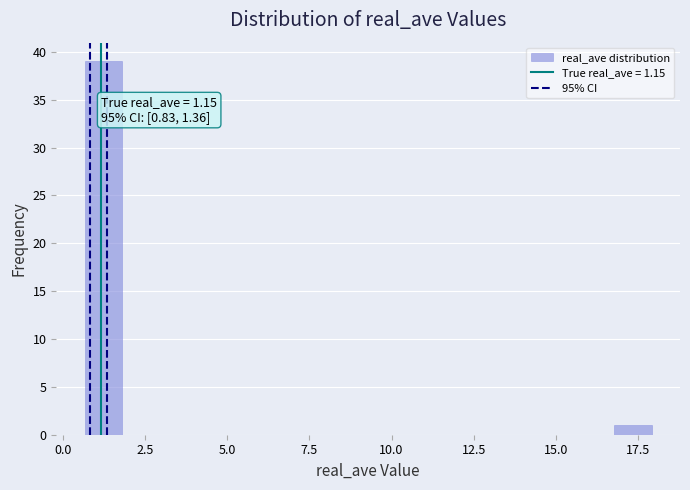

Read against the x-axis, roughly where is the centre of the tallest bar?

1.0